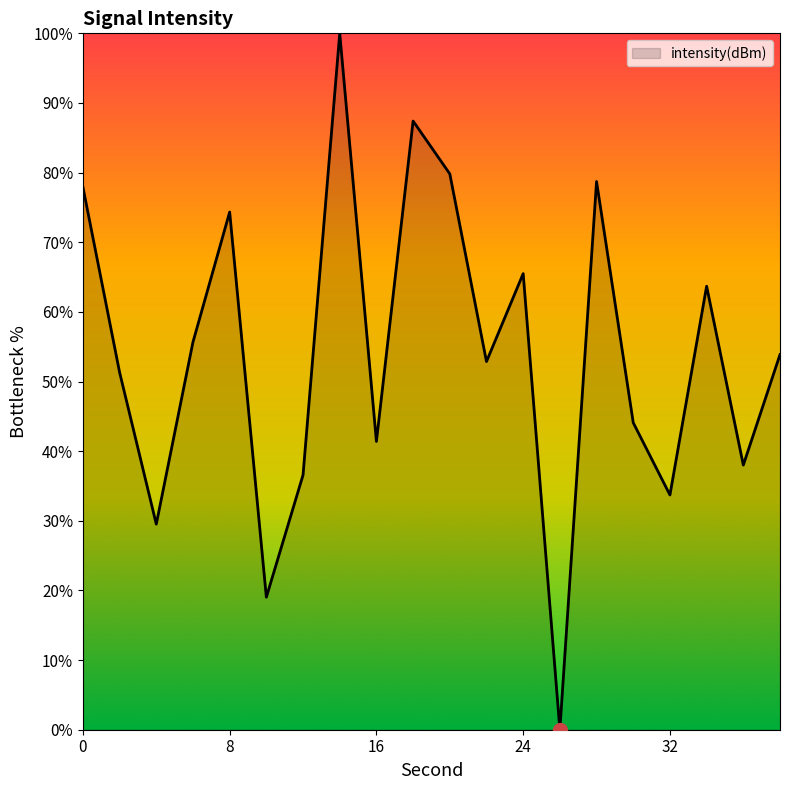

What is the greatest value displayed?

100.0